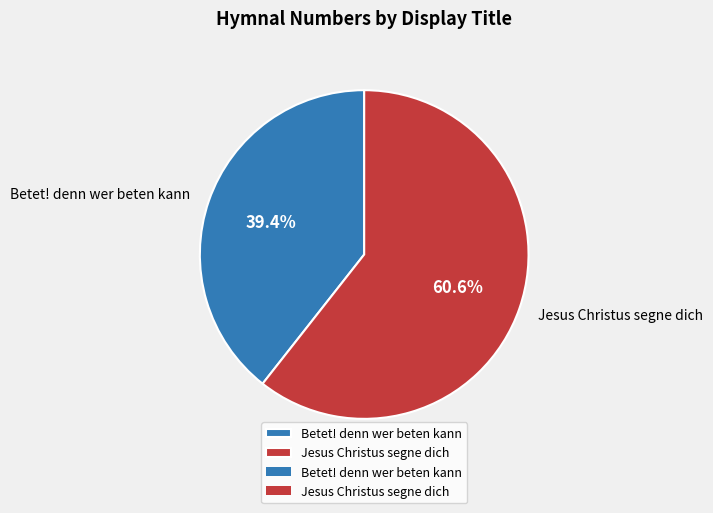

Does Betet! denn wer beten kann account for over 50% of the chart?

No